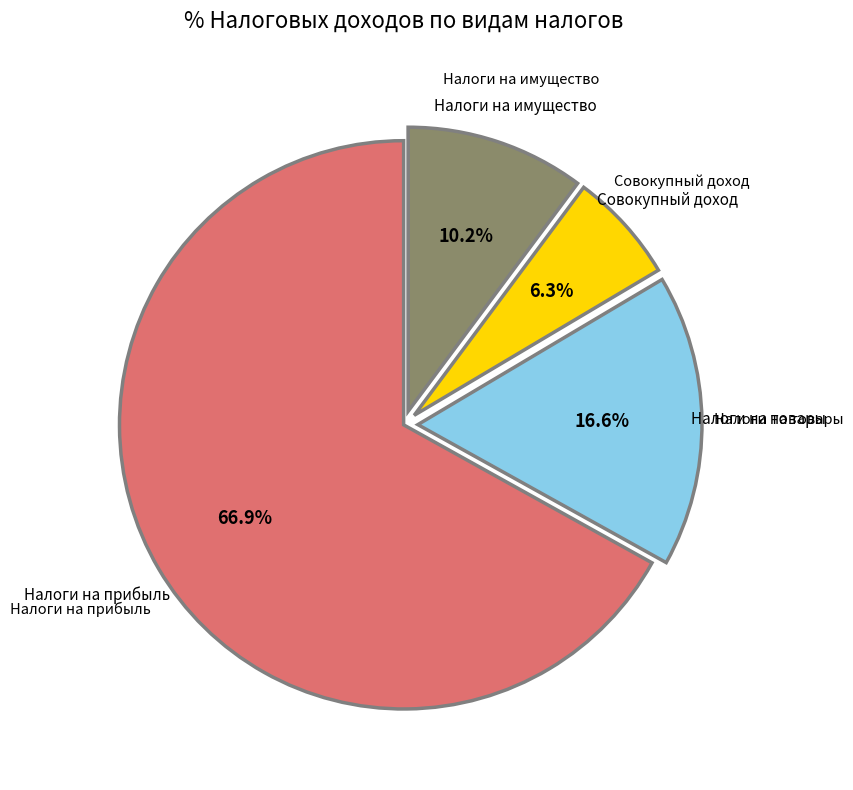

To the nearest percent, what is the difference between the largest and smallest slice percentages?

61%